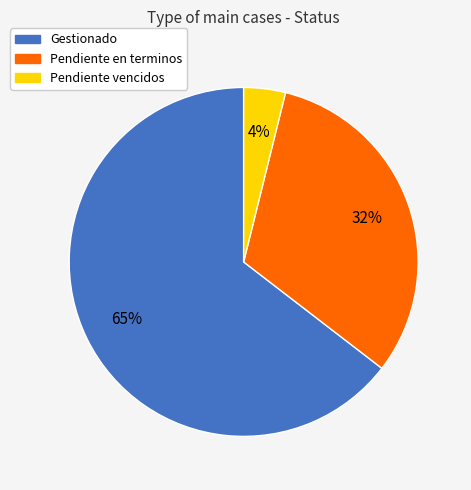

To the nearest percent, what percentage of the pie is Pendiente en terminos?

32%